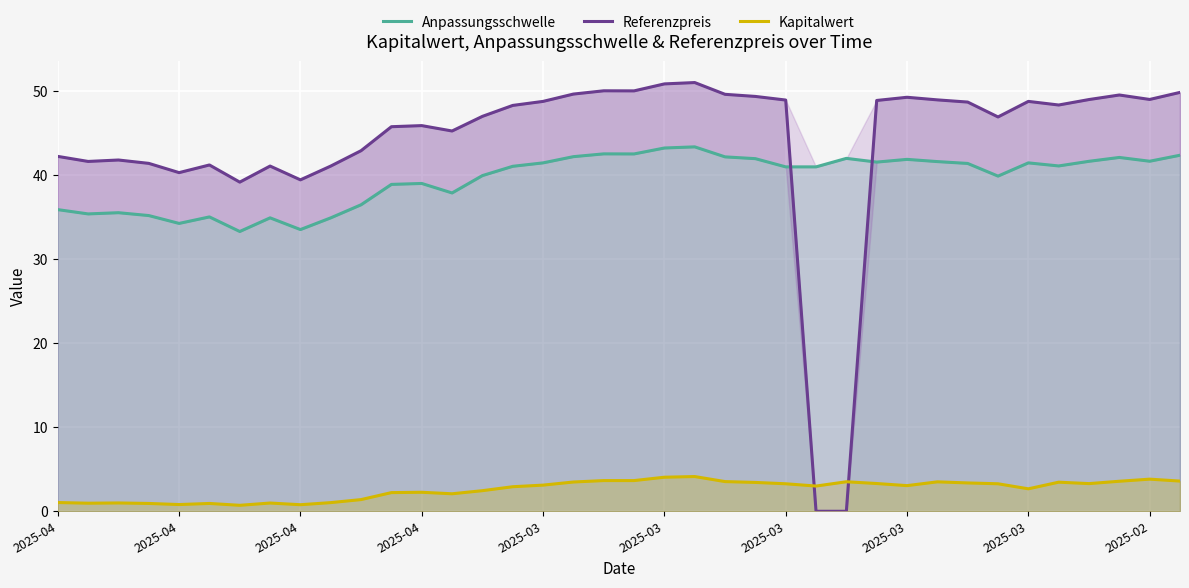

True or false: Anpassungsschwelle and Kapitalwert cross at least once.

False